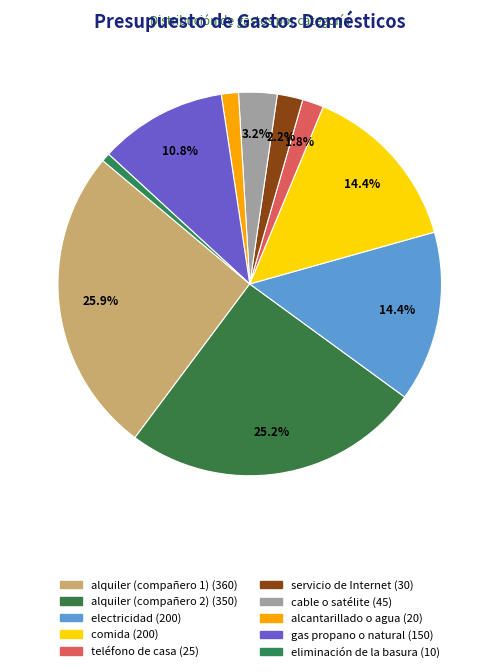

True or false: comida accounts for 6% of the total.

False